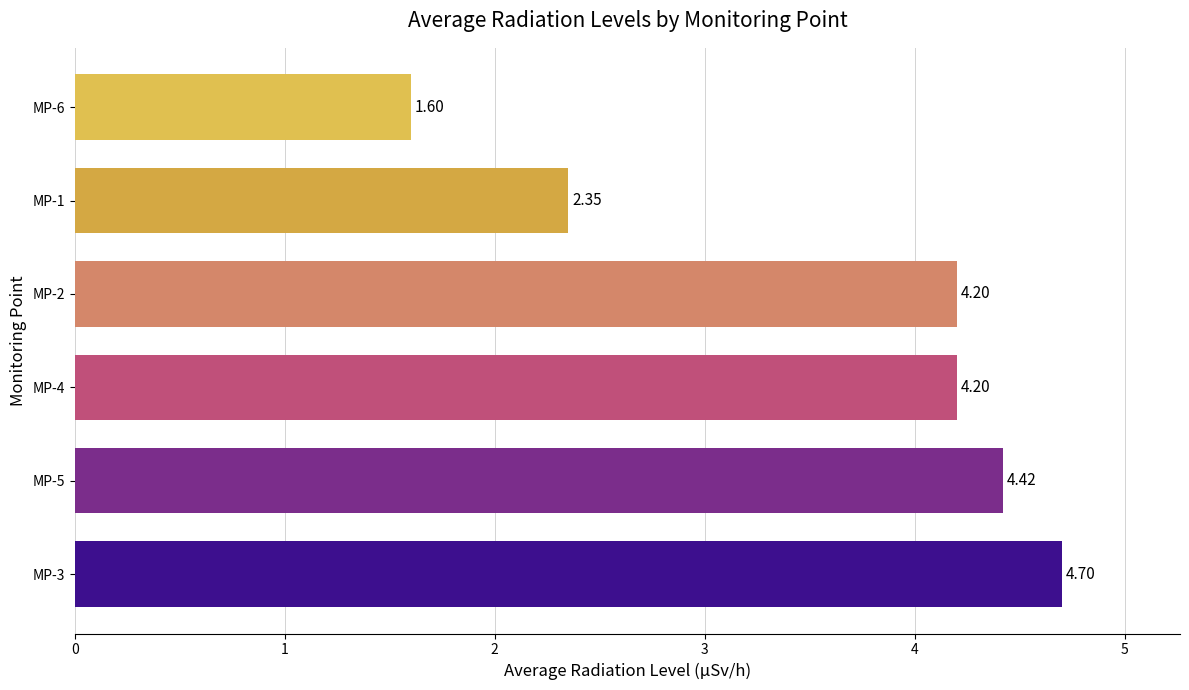

Are the bars grouped side by side (vs. stacked)?

No